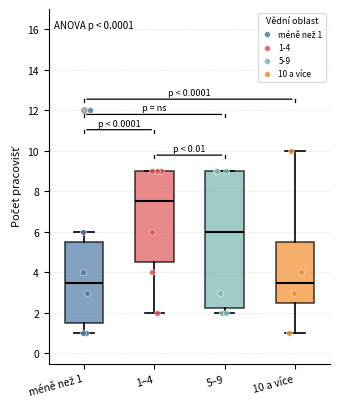

Where does the median line of the box for 1–4 sit on the y-axis? The values are not printed on the chart, so give them approximately, as read against the axis.

7.6